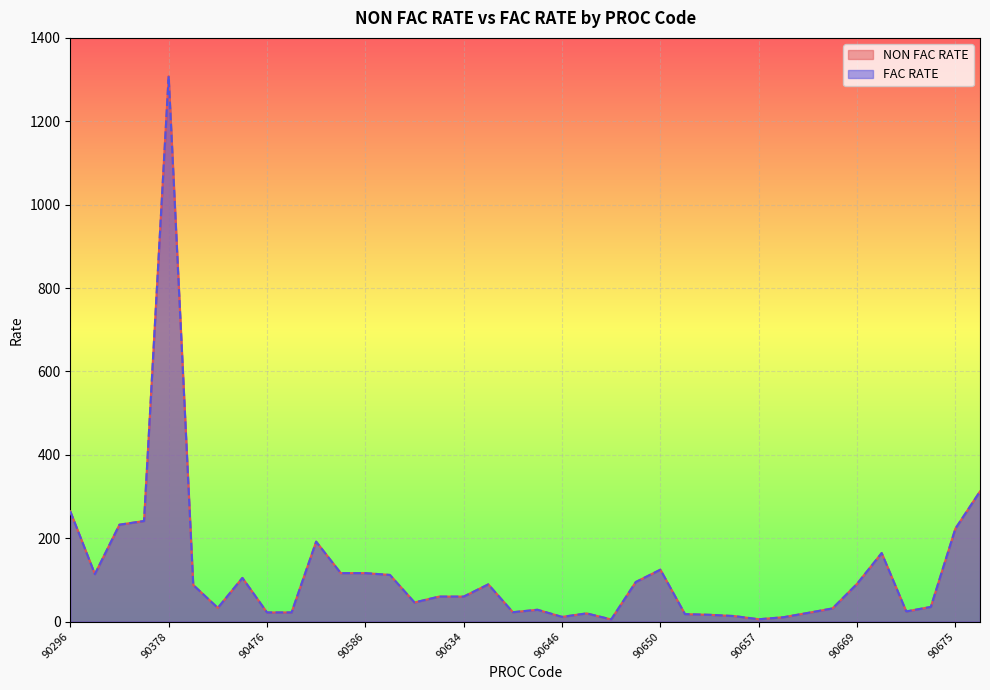

What is the greatest value displayed?

1308.0